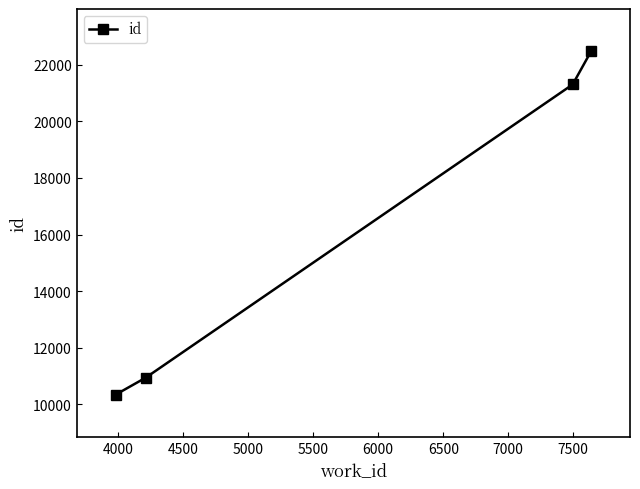

What is the maximum value shown in the chart?

22469